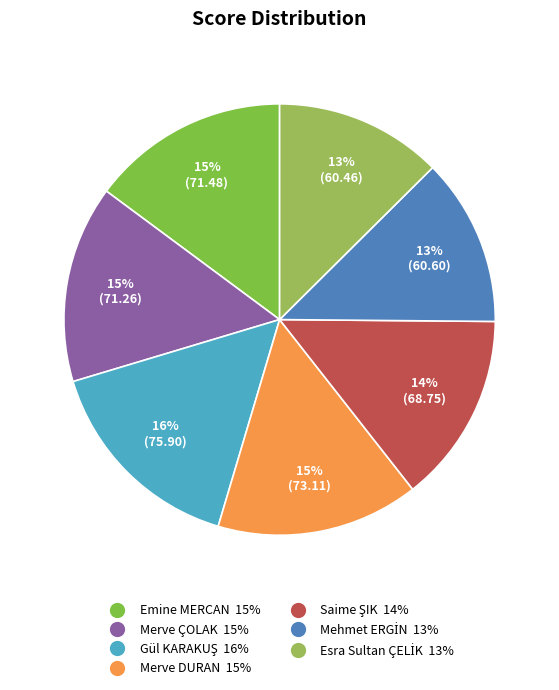

How many slices are in this pie chart?

7